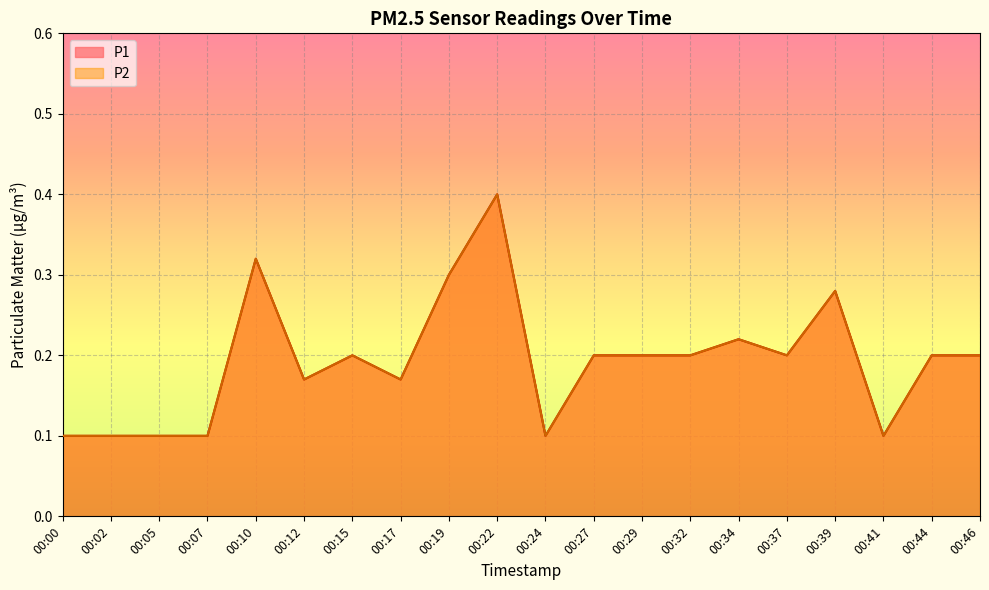

At how many categories does at least one series exceed 0?

20